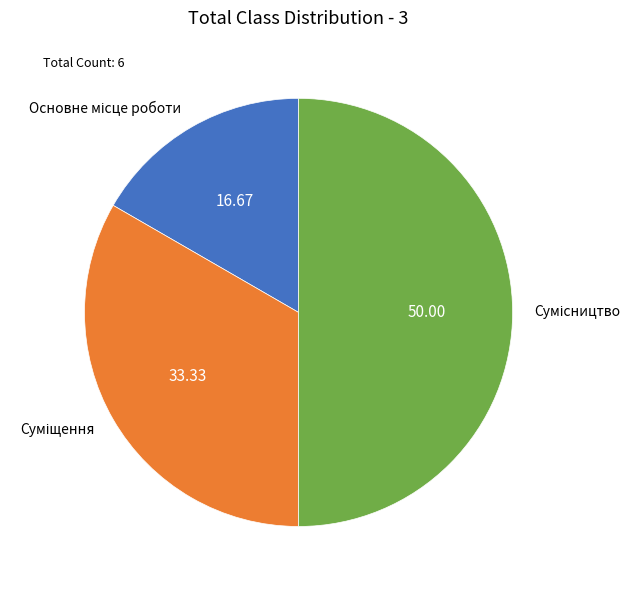

Which category has the biggest portion of the pie?

Сумісництво